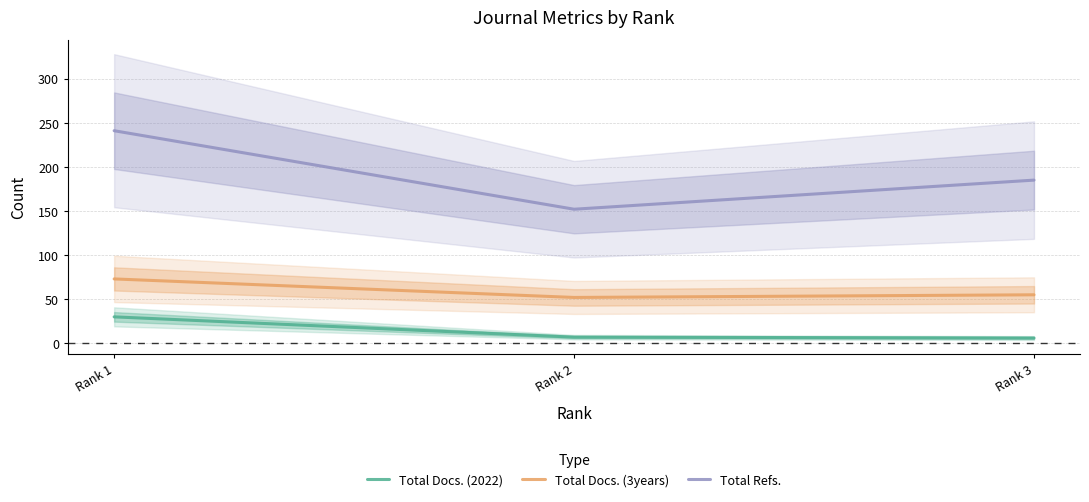

At which category is the sum across all series the highest?

Rank 1